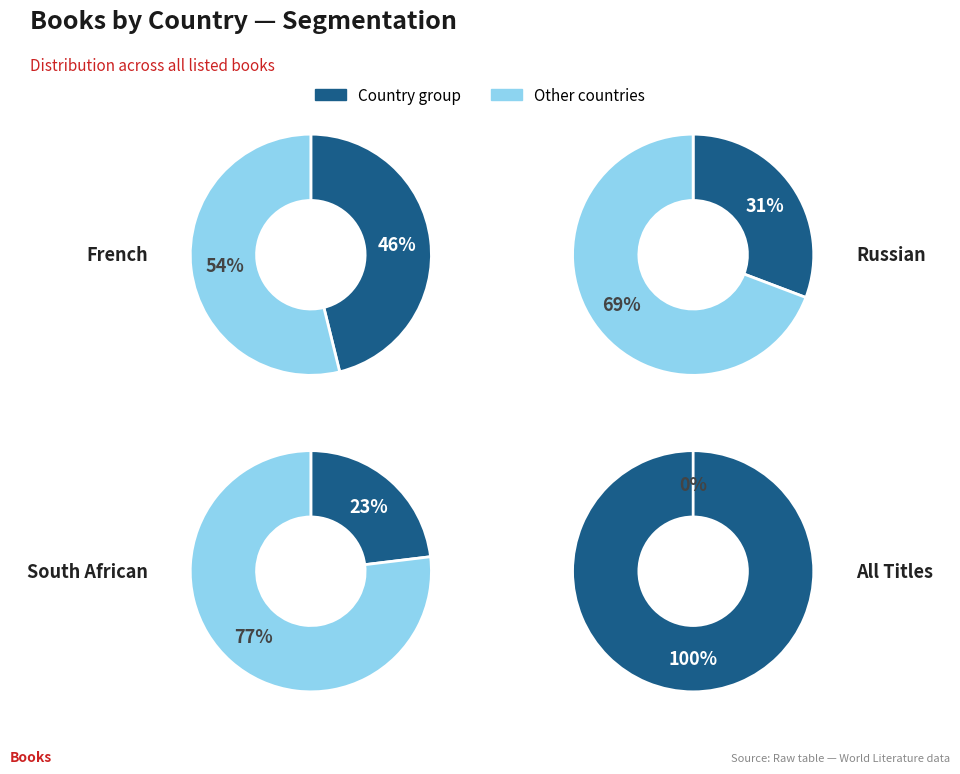

How much of the chart is everything except Russian?

69.2%